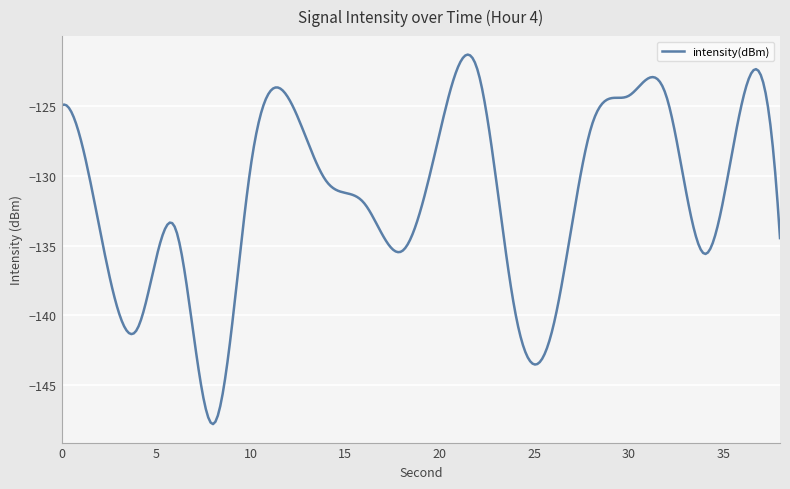

What is the difference between the maximum and minimum values?

26.5